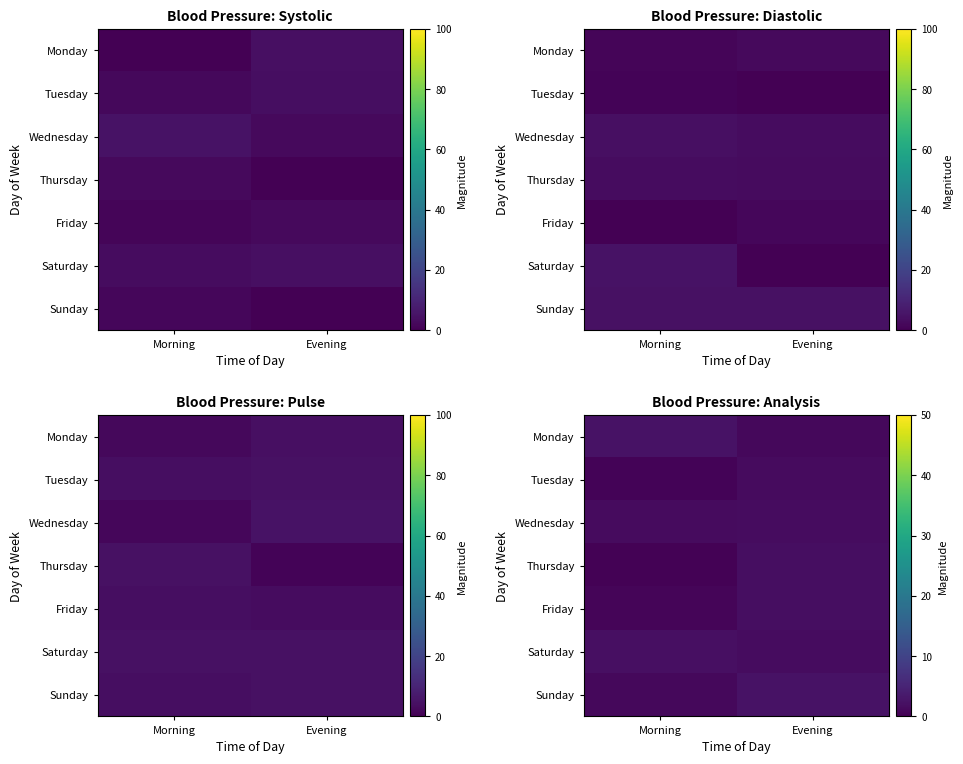

Rank the series at Morning from lowest to highest value.

Thursday, Tuesday, Friday, Sunday, Wednesday, Saturday, Monday